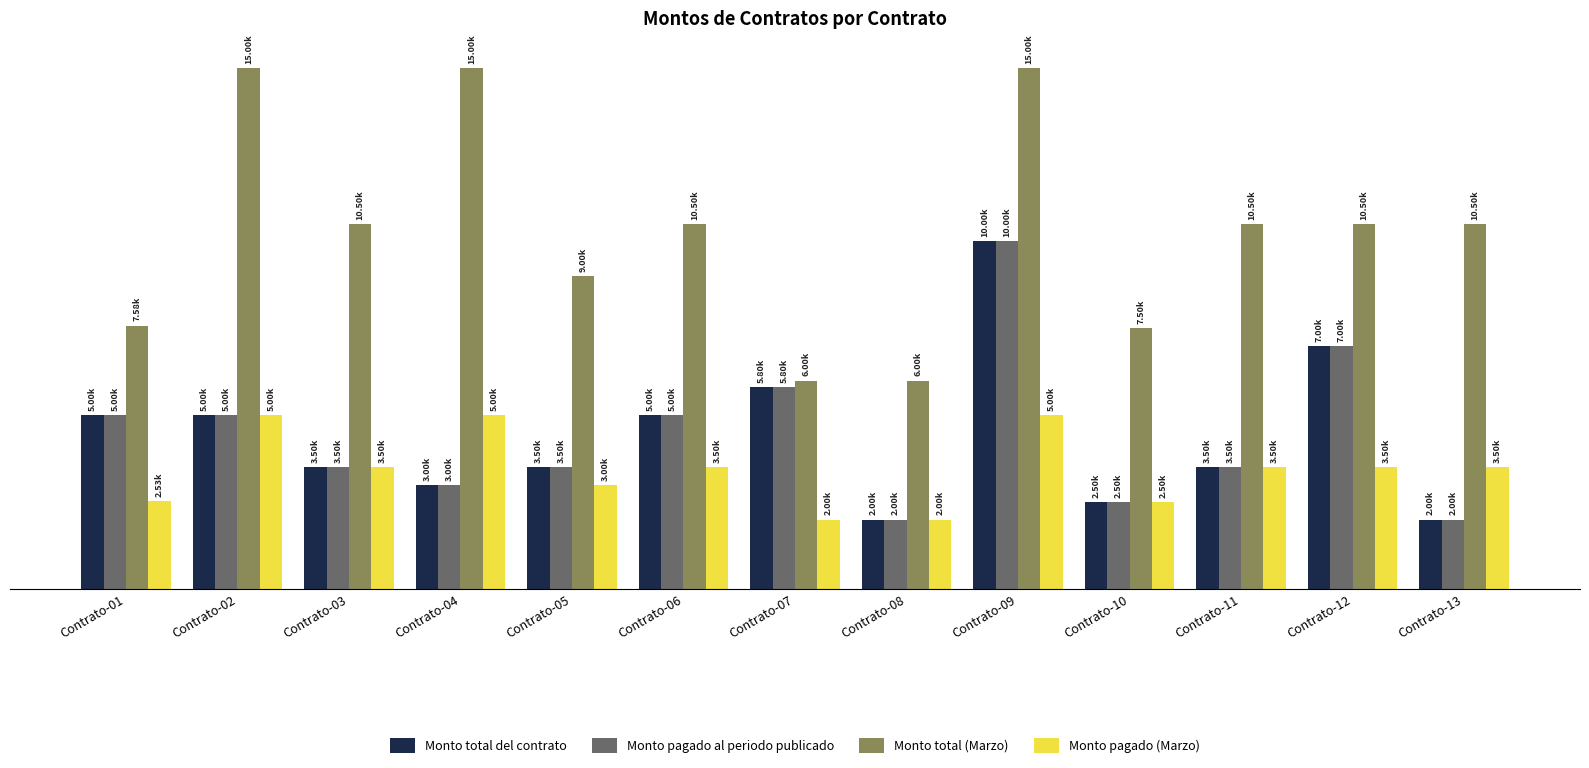

Does the chart contain stacked bars?

No